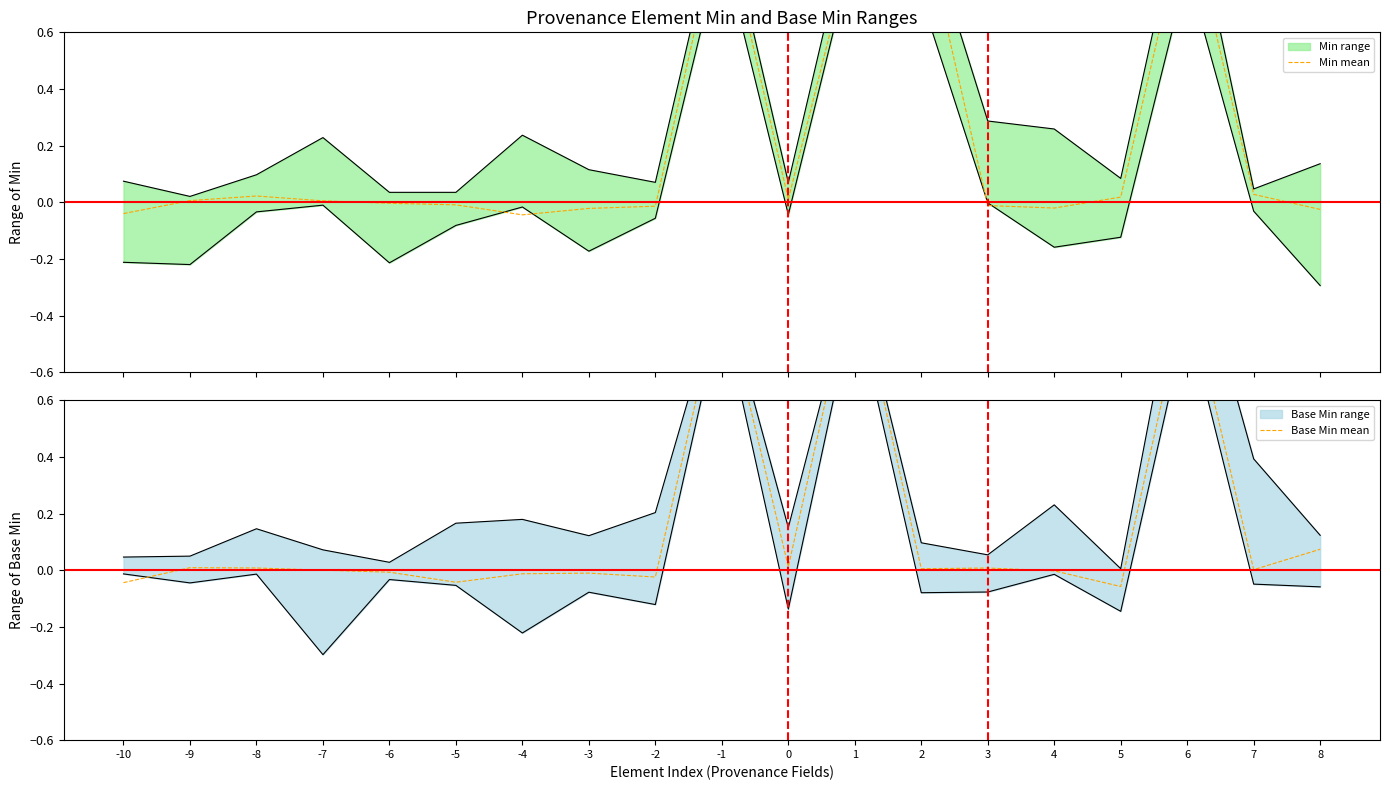

Reading left to right, list all the values displayed in this chart.

Min mean: -10=-0.0	-9=0.0	-8=0.0	-7=0.0	-6=-0.0	-5=-0.0	-4=-0.0	-3=-0.0	-2=-0.0	-1=1.0	0=0.0	1=0.9	2=1.0	3=-0.0	4=-0.0	5=0.0	6=1.0	7=0.0	8=-0.0
Base Min mean: -10=-0.0	-9=0.0	-8=0.0	-7=0.0	-6=-0.0	-5=-0.0	-4=-0.0	-3=-0.0	-2=-0.0	-1=1.0	0=0.0	1=1.1	2=0.0	3=0.0	4=-0.0	5=-0.1	6=1.0	7=0.0	8=0.1